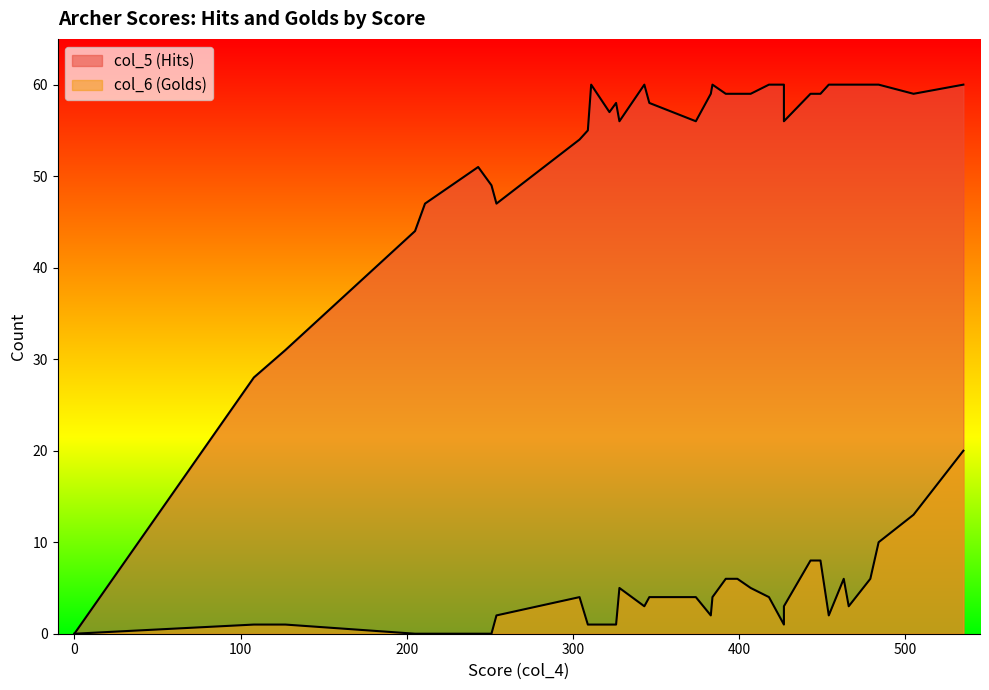

List the series in order of their peak value, highest first.

col_5, col_6